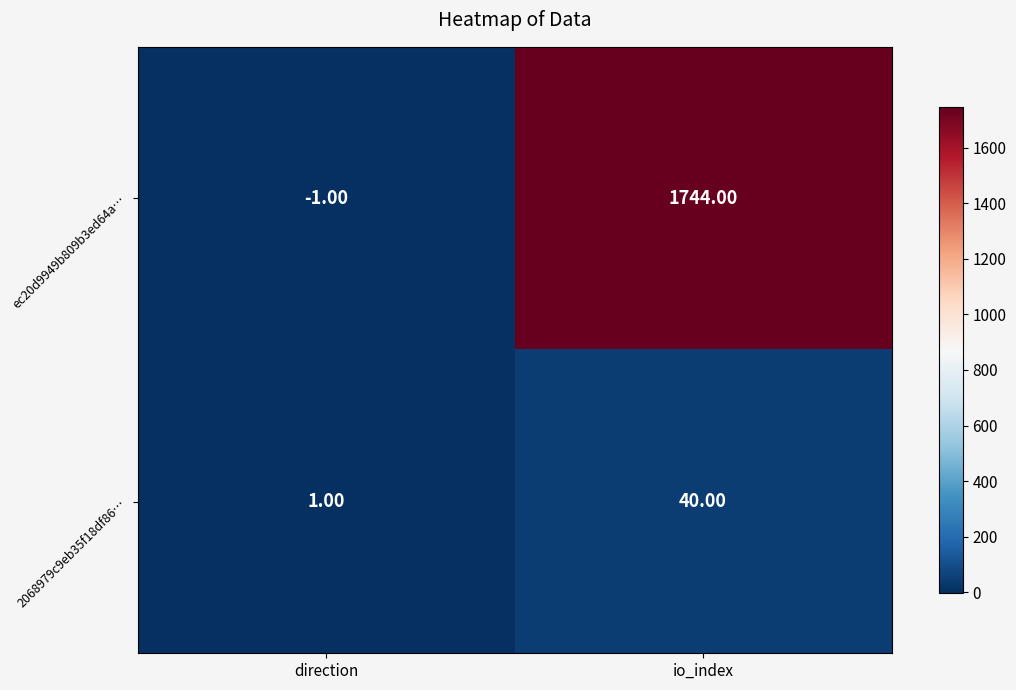

Which category has the highest value in the ec20d9949b809b3ed64a… series?

io_index